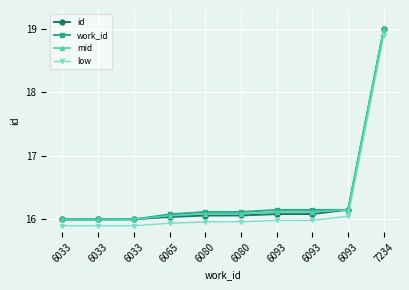

At how many categories does at least one series exceed 16?

9